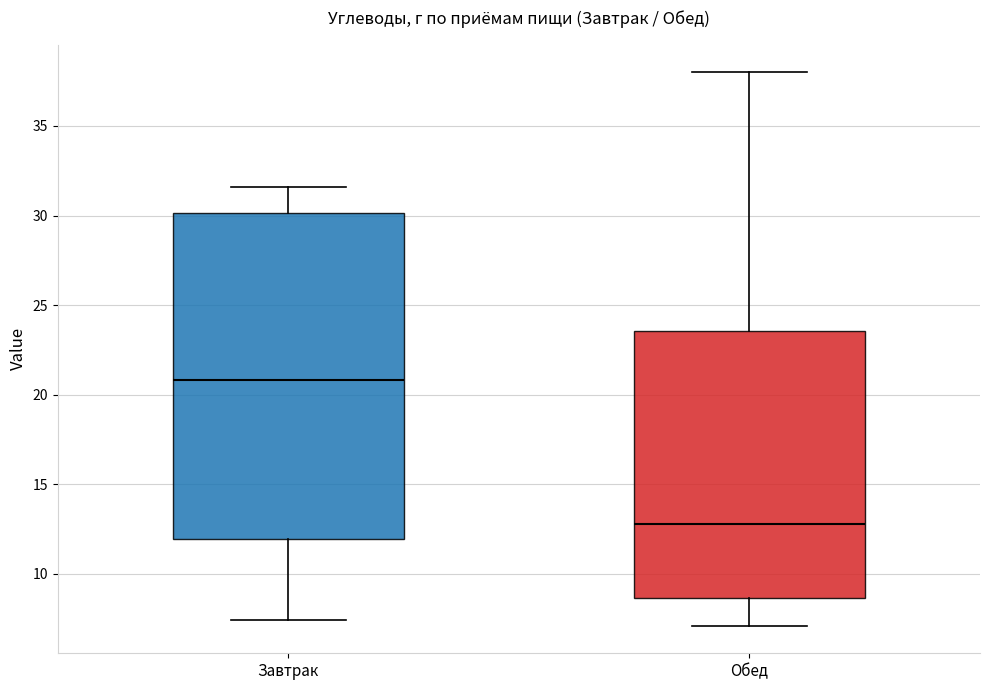

Which box is the tallest, from its lower edge to its upper edge?

Завтрак